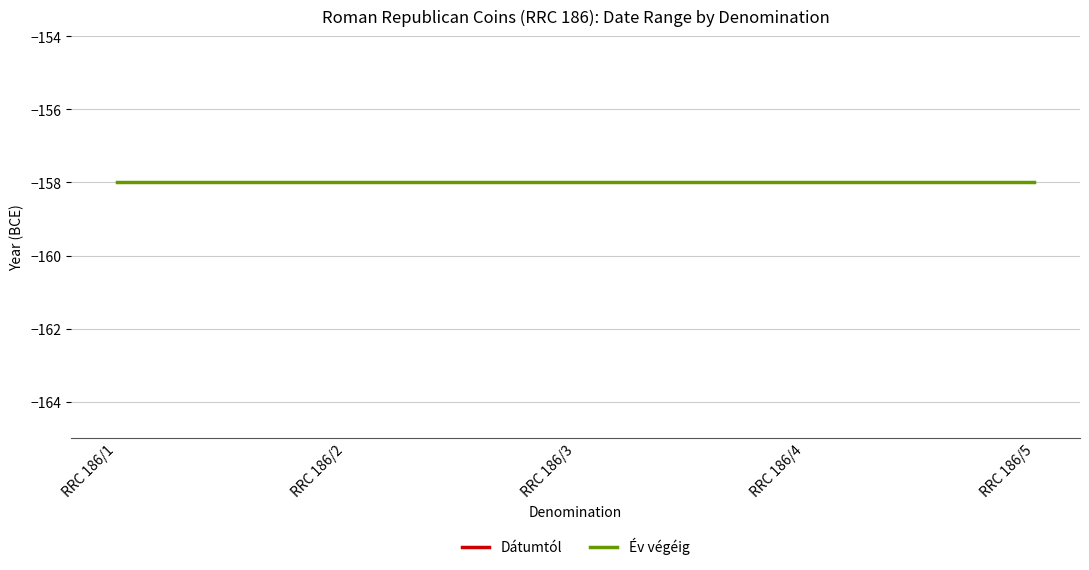

At which category is the sum across all series the highest?

RRC 186/1